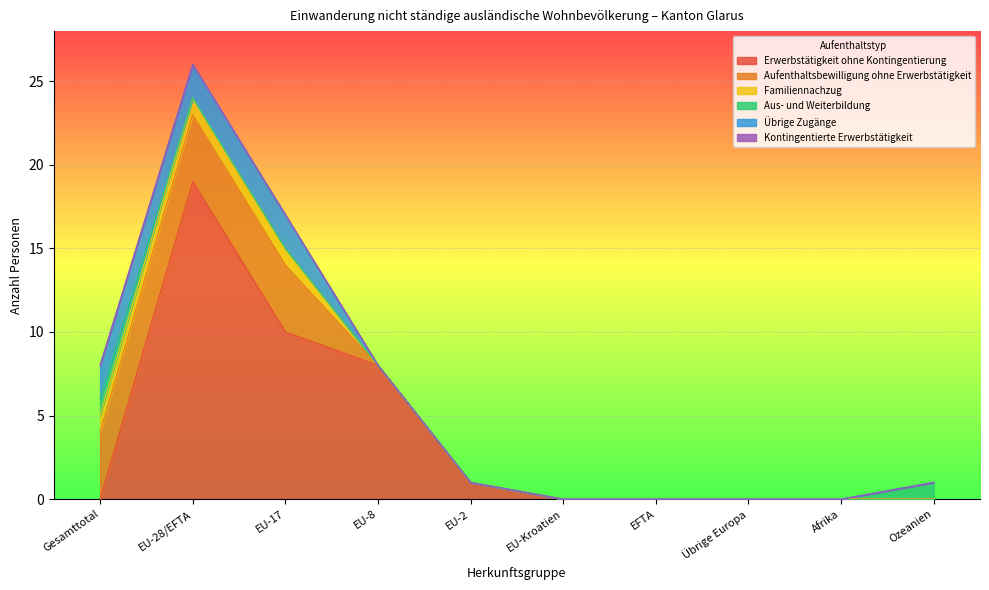

What is the greatest value displayed?

19